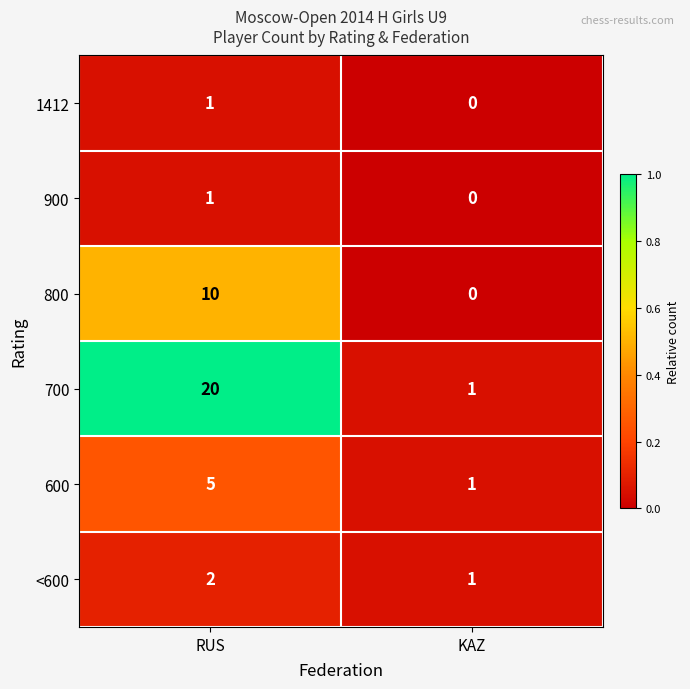

Is it true that 1412 equals -1 at KAZ?

False